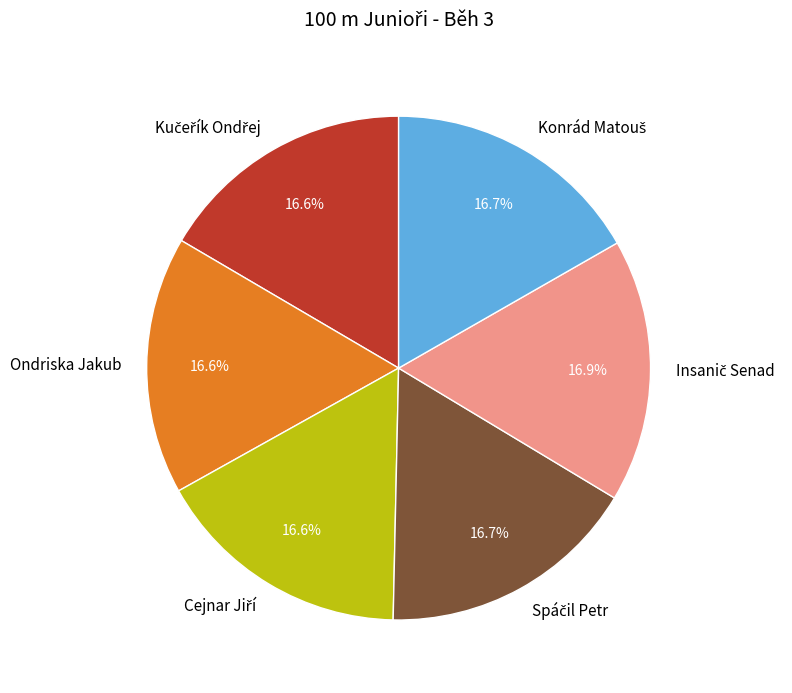

Does any single category account for the majority?

No